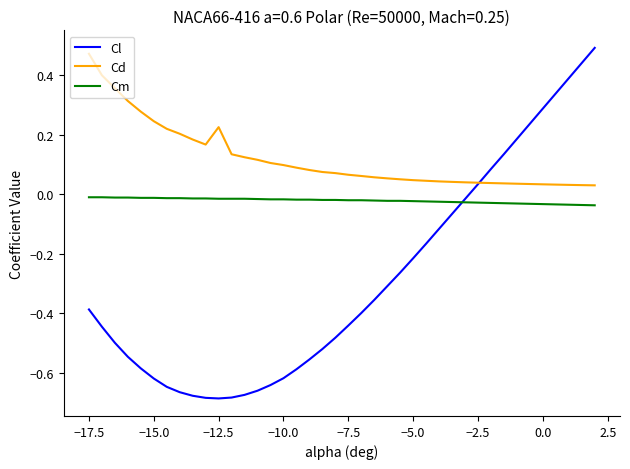

After their last crossing, which series has the higher values: Cm or Cl?

Cl